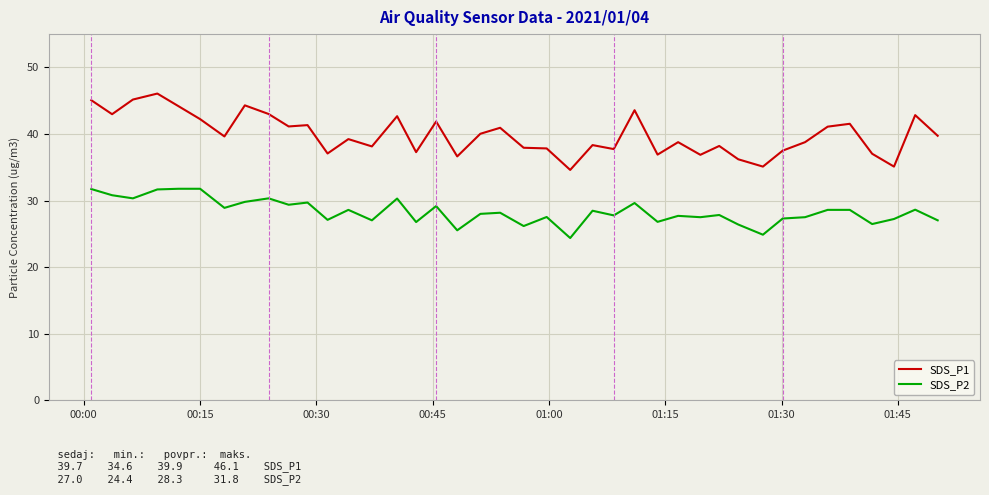

True or false: SDS_P2 and SDS_P1 cross at least once.

False